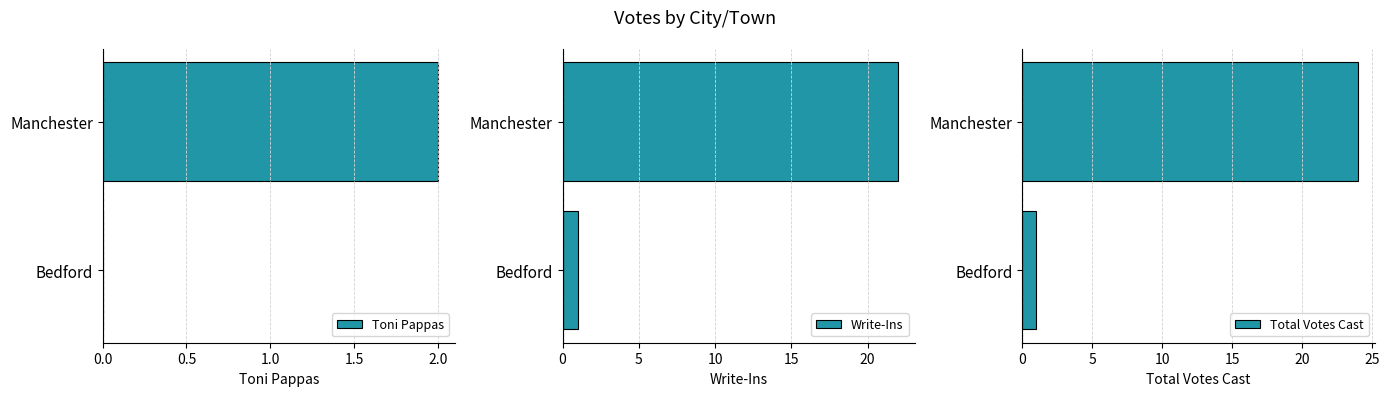

True or false: Toni Pappas has a value of 1 at Bedford.

False